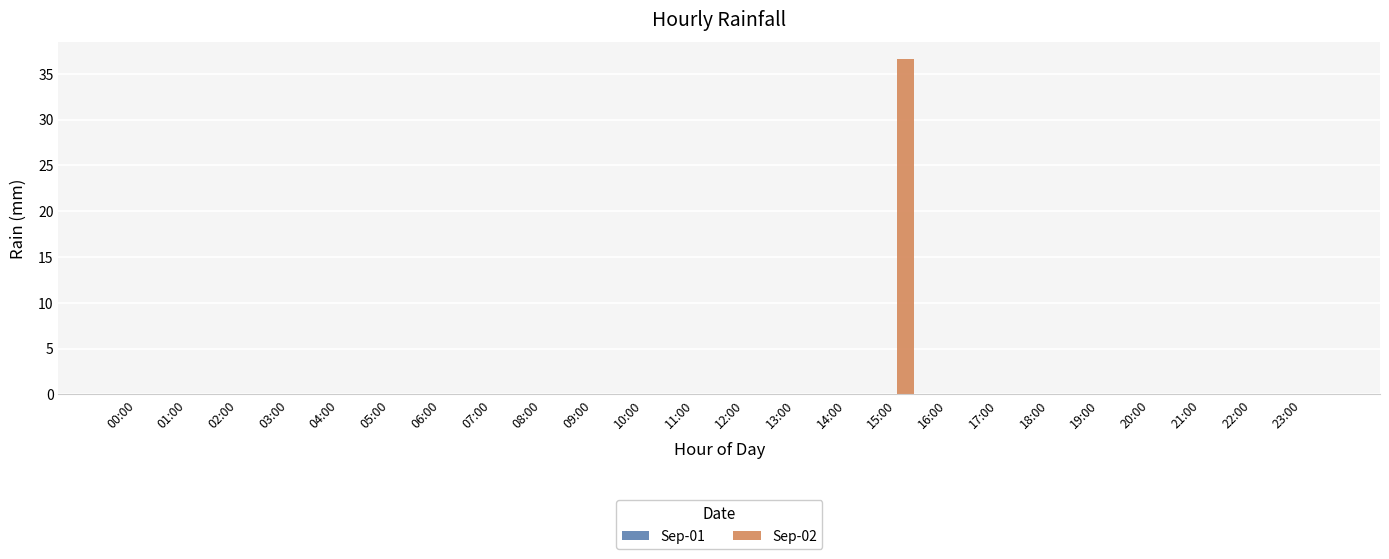

How many series are shown in this chart?

1